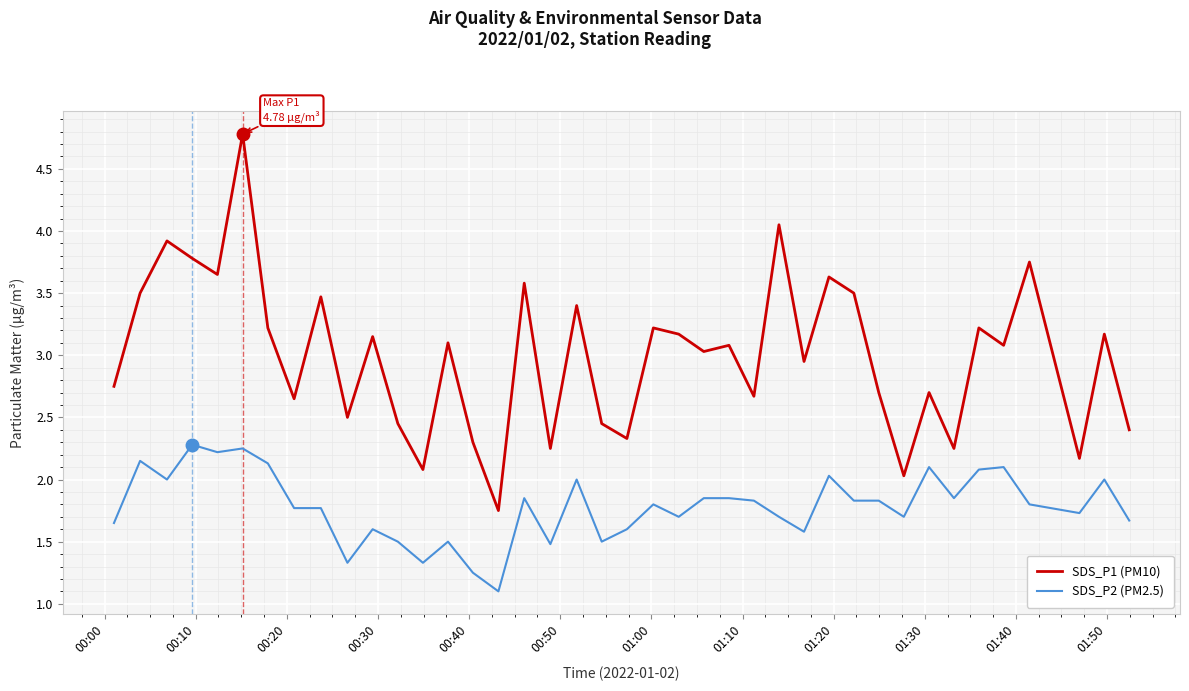

Which series has the widest spread of values?

SDS_P1 (PM10)